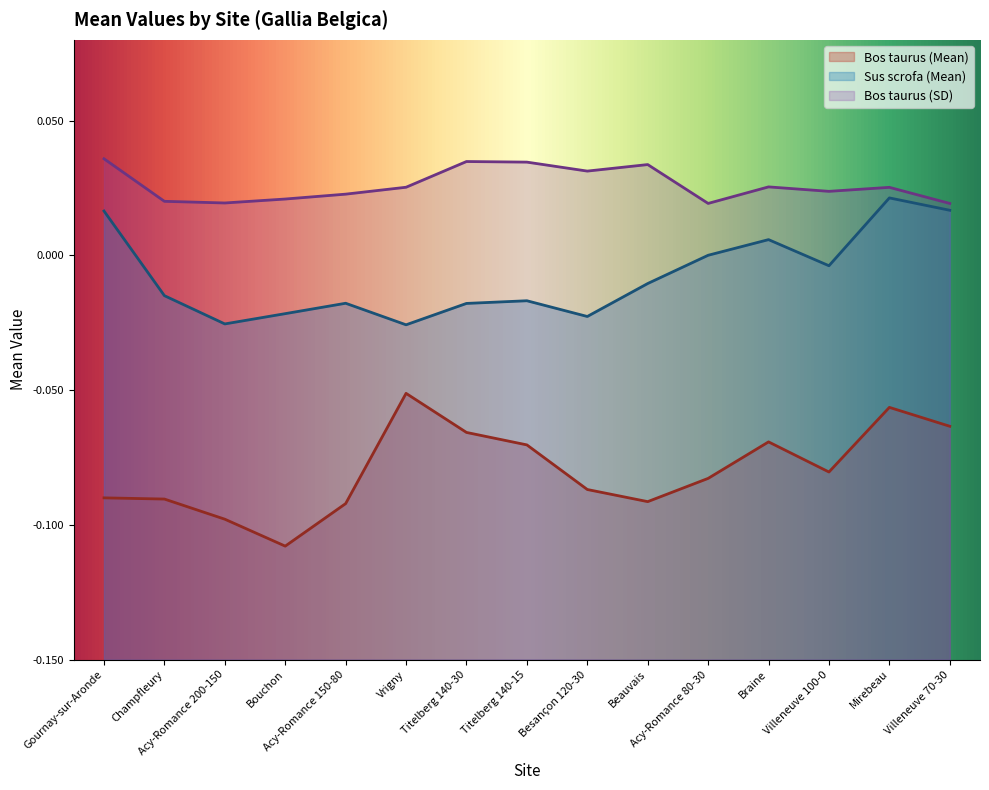

What is the sum of the Bos taurus (Mean) values at Besançon 120-30 and Titelberg 140-30?

-0.2